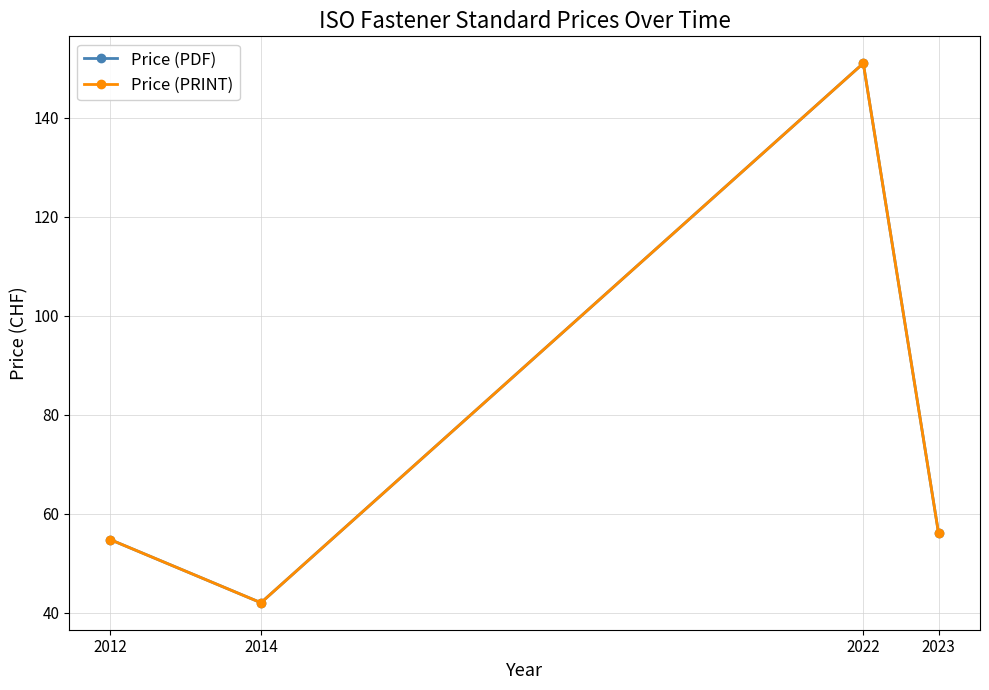

What is the difference between the Price (PRINT) values at 2022 and 2014?

109.0